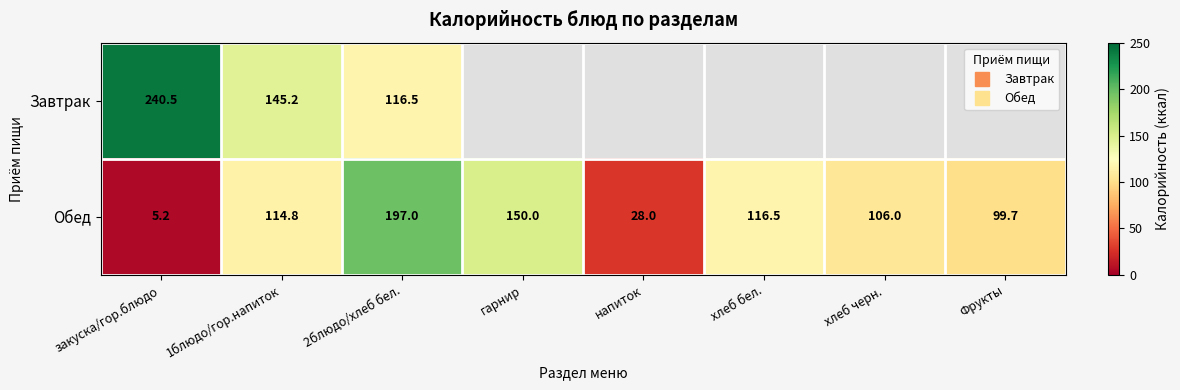

What is the sum of the Обед values at хлеб черн. and напиток?

134.0